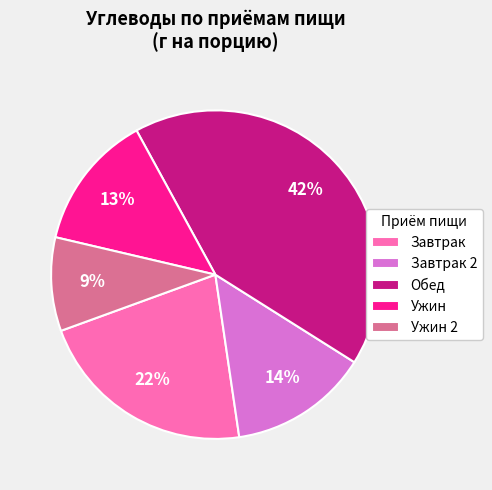

To the nearest percent, what is the difference between the Завтрак 2 and Завтрак slice percentages?

8%